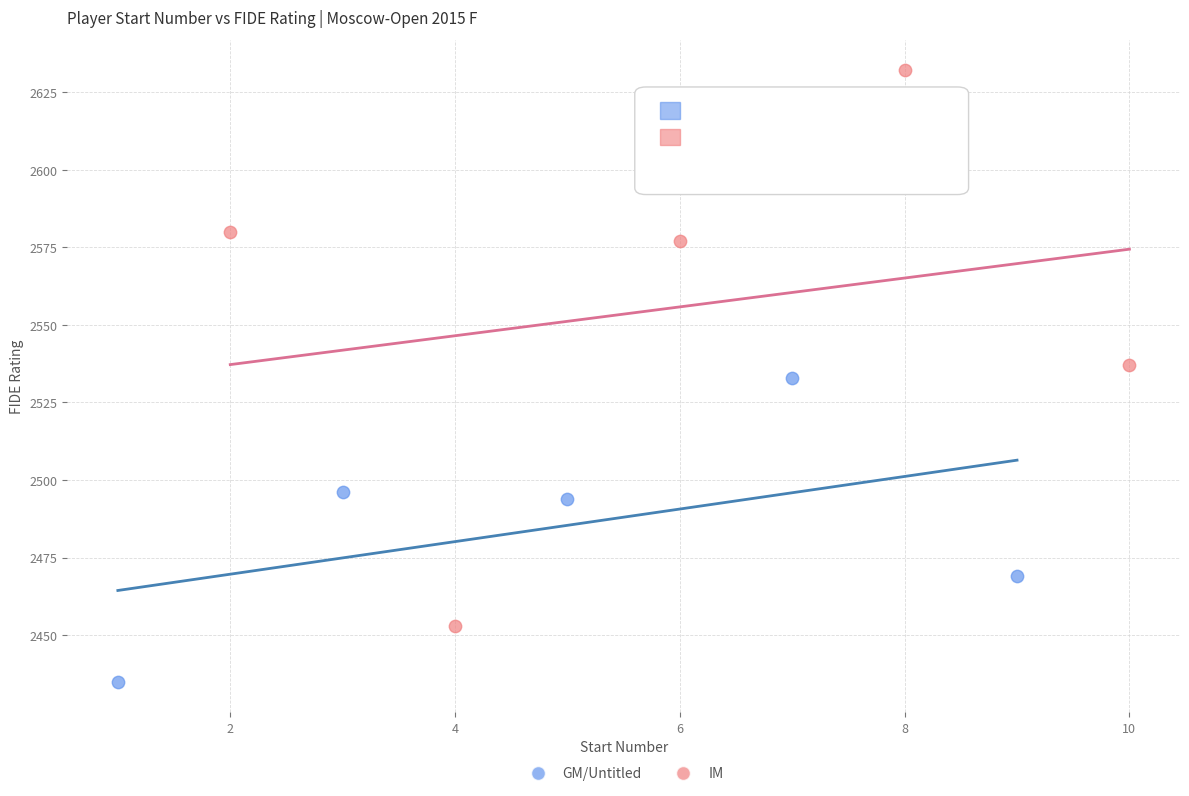

Which series has the widest spread of Y values?

IM